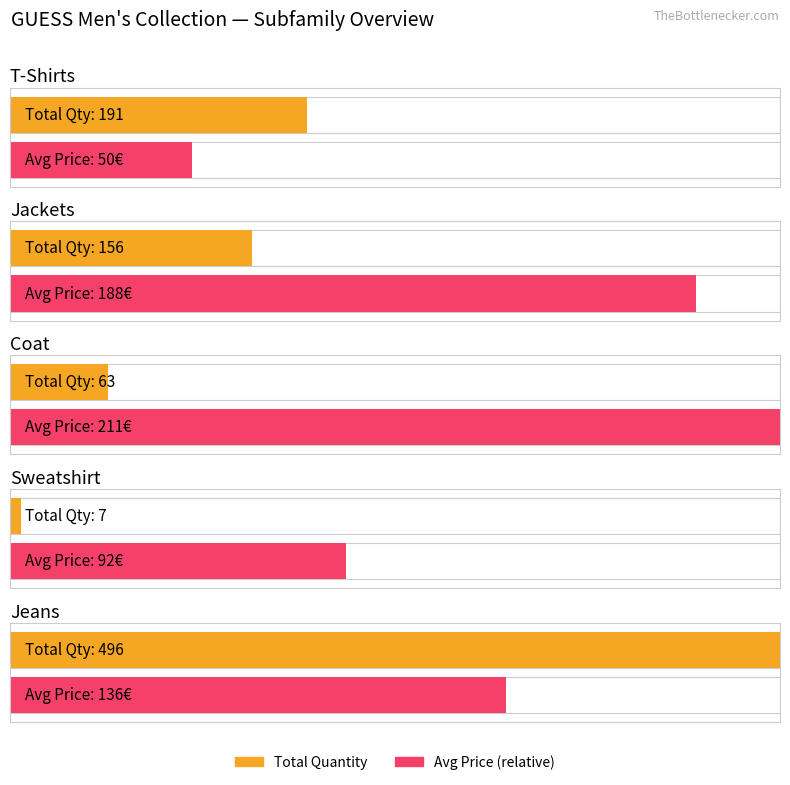

Which has a higher value, 9 or Jeans?

Jeans